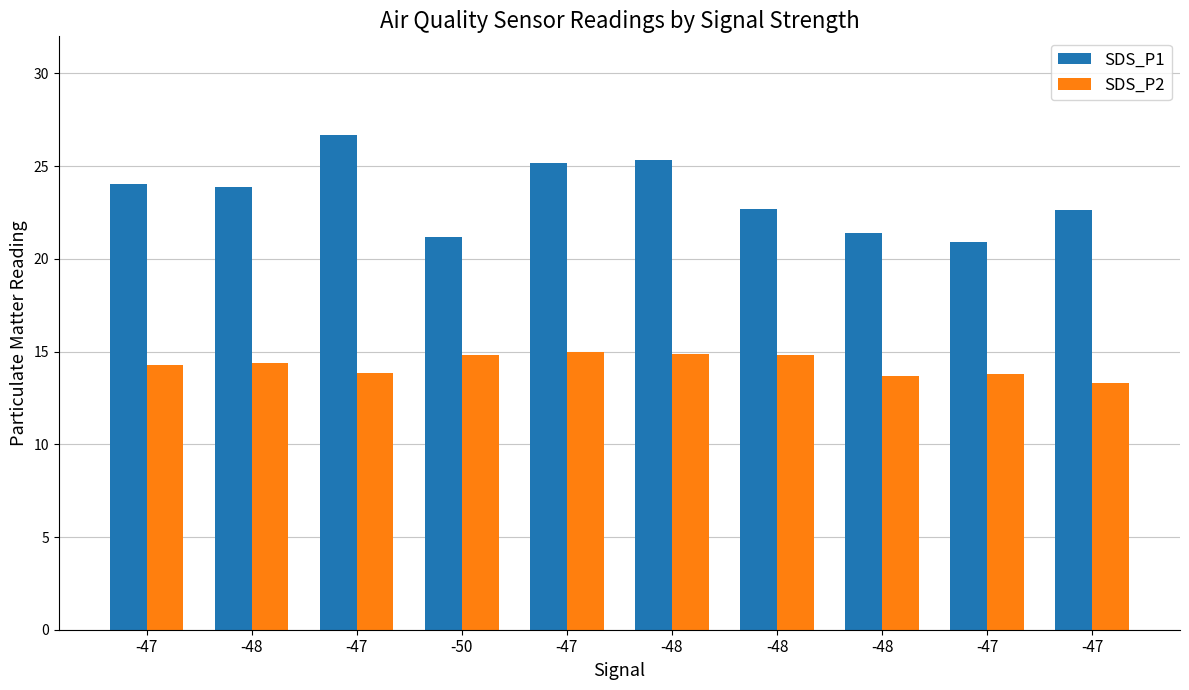

Is the value of SDS_P2 at -47 greater than the value of SDS_P1 at -47?

No